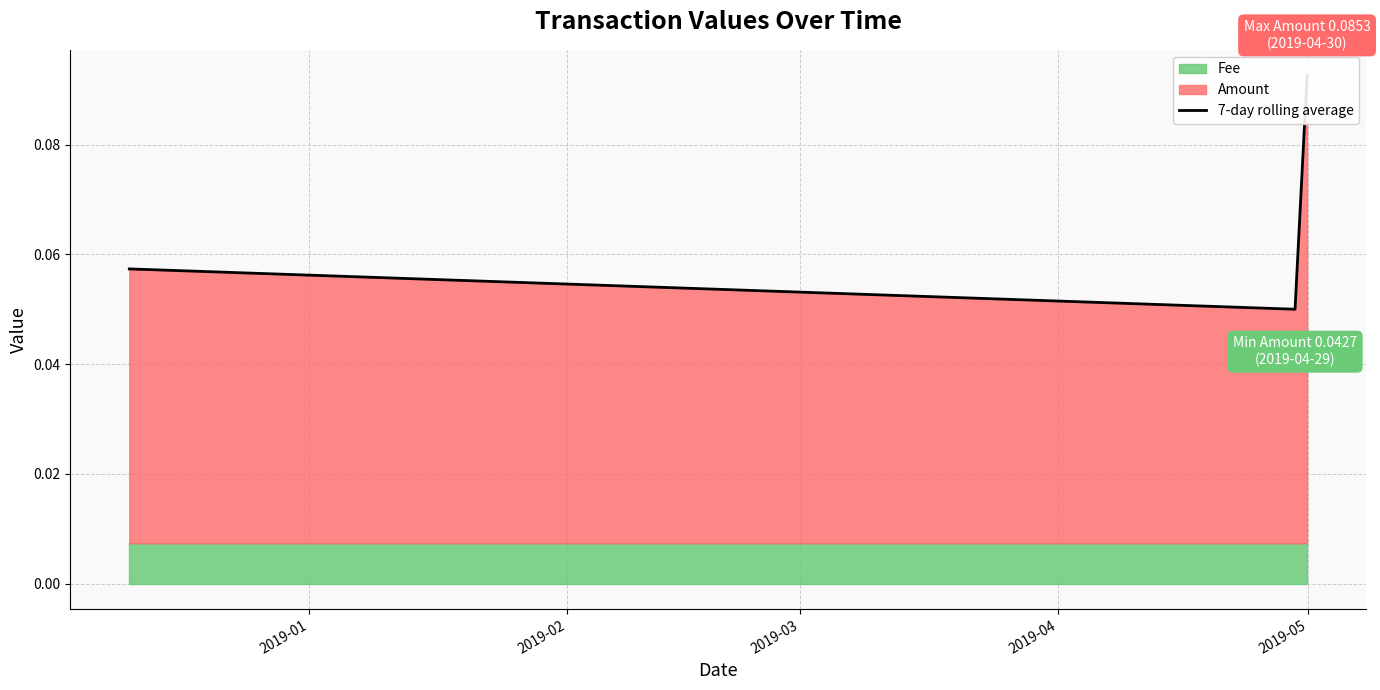

Which has a higher value, 2019-01 or 2019-02?

2019-01